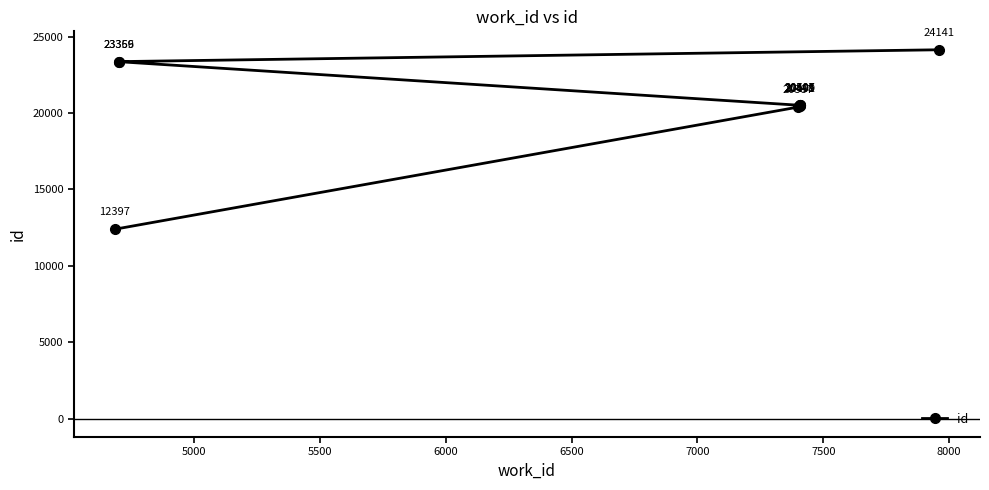

How many data points does each series have?

10